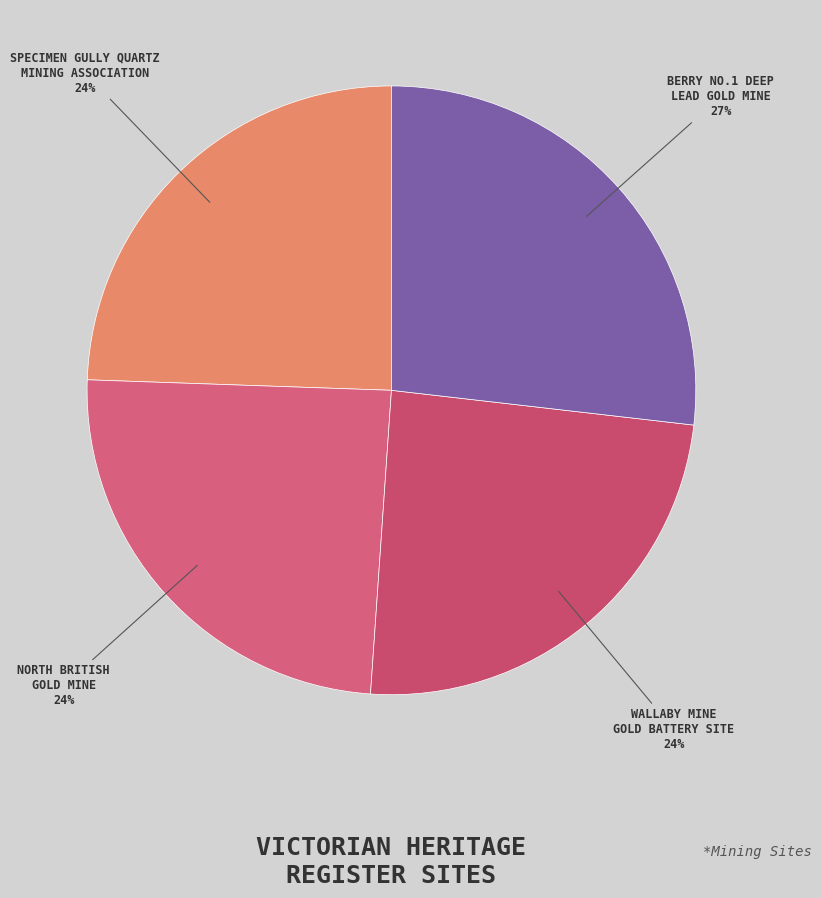

Combined, do WALLABY MINE GOLD BATTERY SITE and NORTH BRITISH GOLD MINE account for over 50%?

No